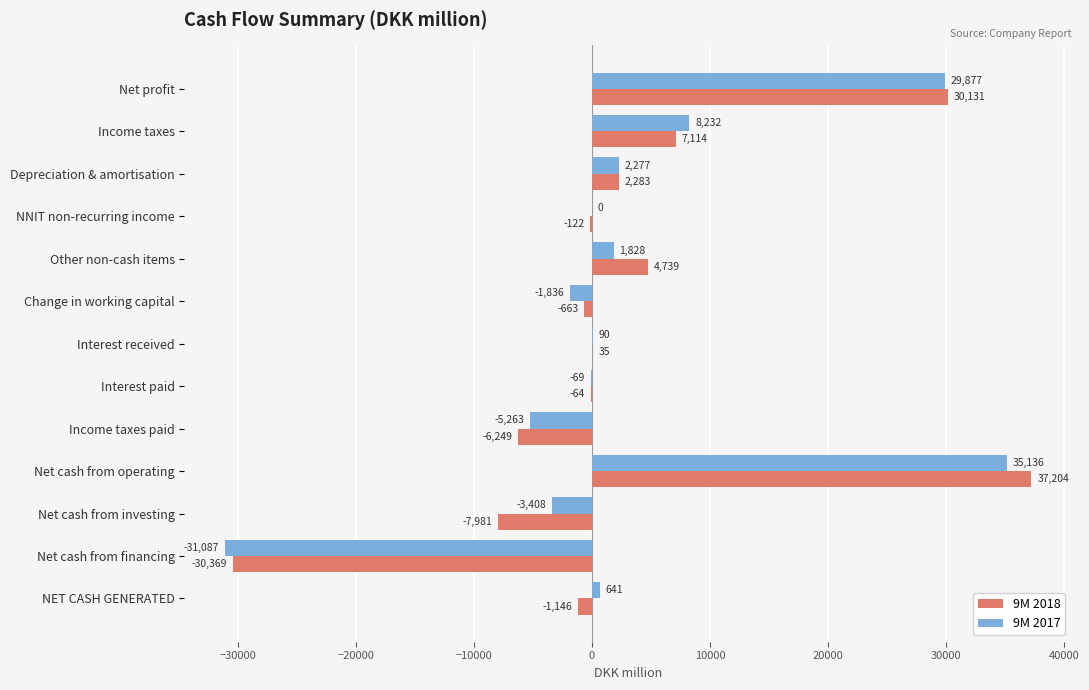

What is the maximum value for 9M 2017?

35136